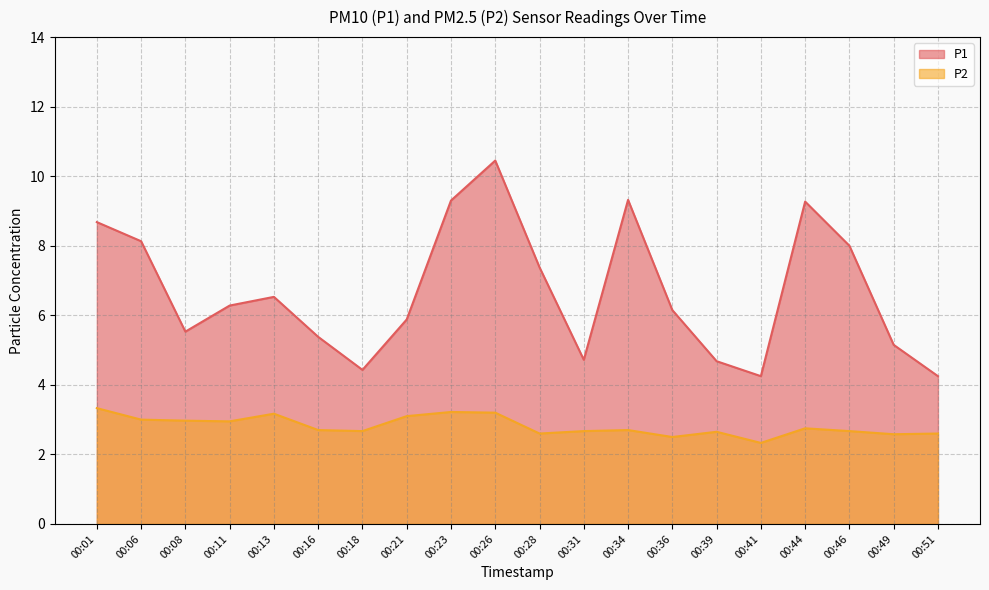

The P1 series shows 6.5 at 00:13. True or false?

True